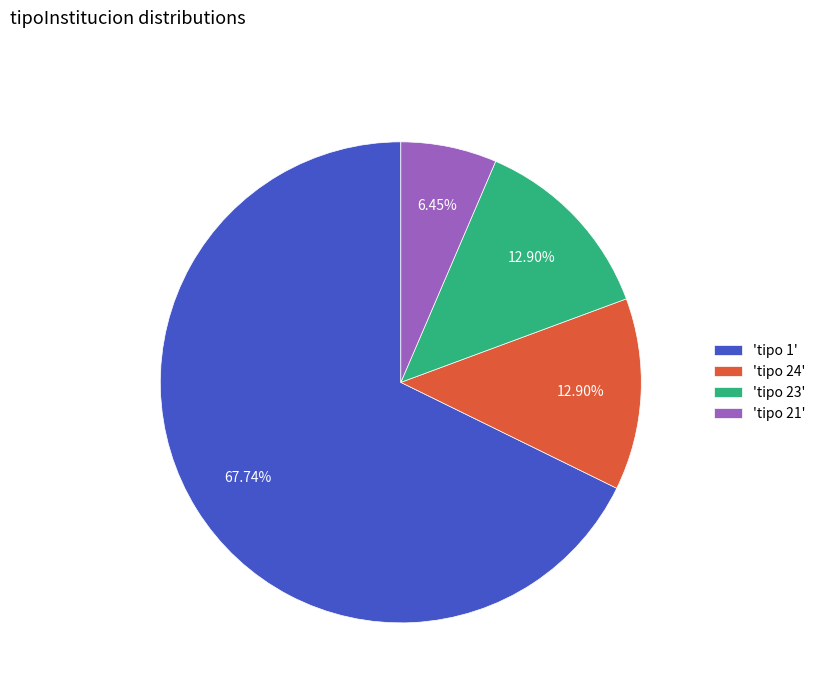

Which has a higher value, 'tipo 24' or 'tipo 1'?

'tipo 1'